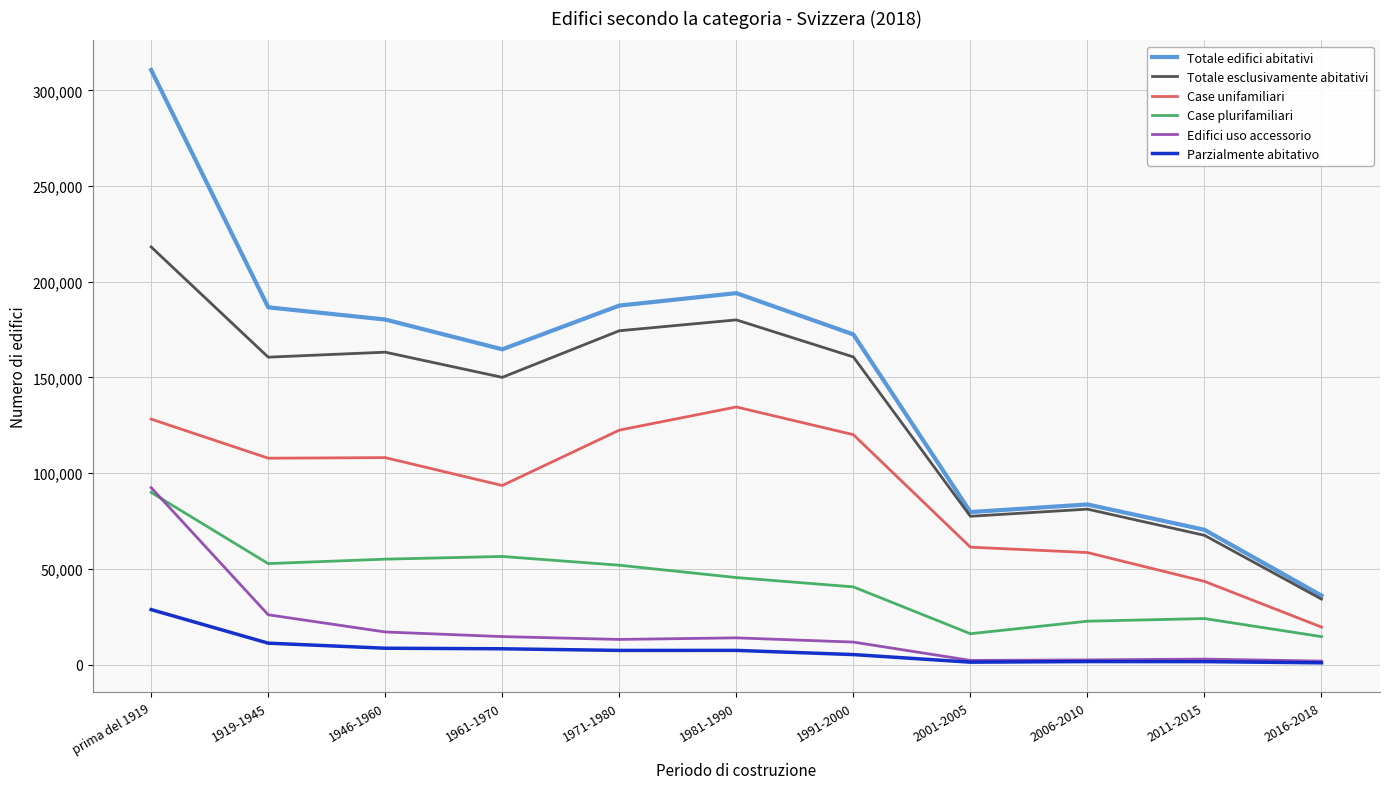

What is the highest value of the Parzialmente abitativo series?

28737